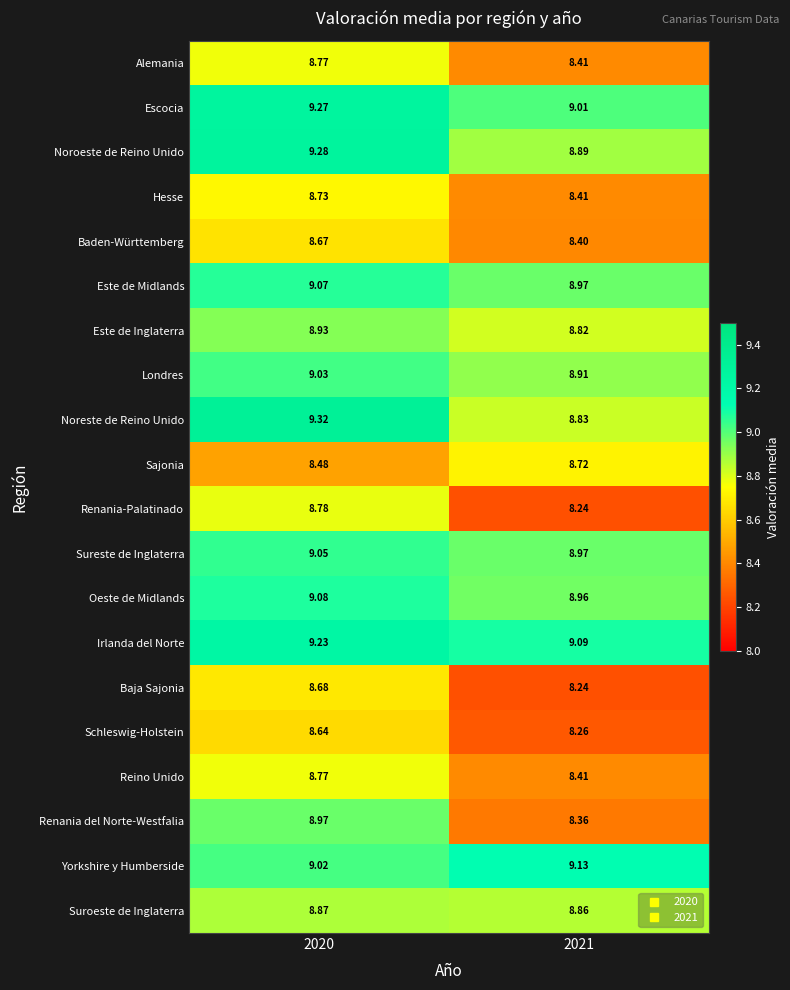

Which series has the largest total across all categories?

Irlanda del Norte